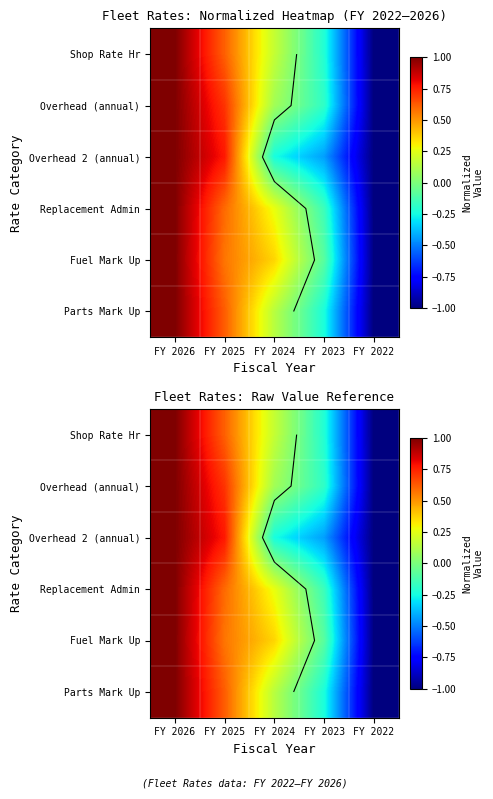

At how many categories does at least one series exceed 0?

3